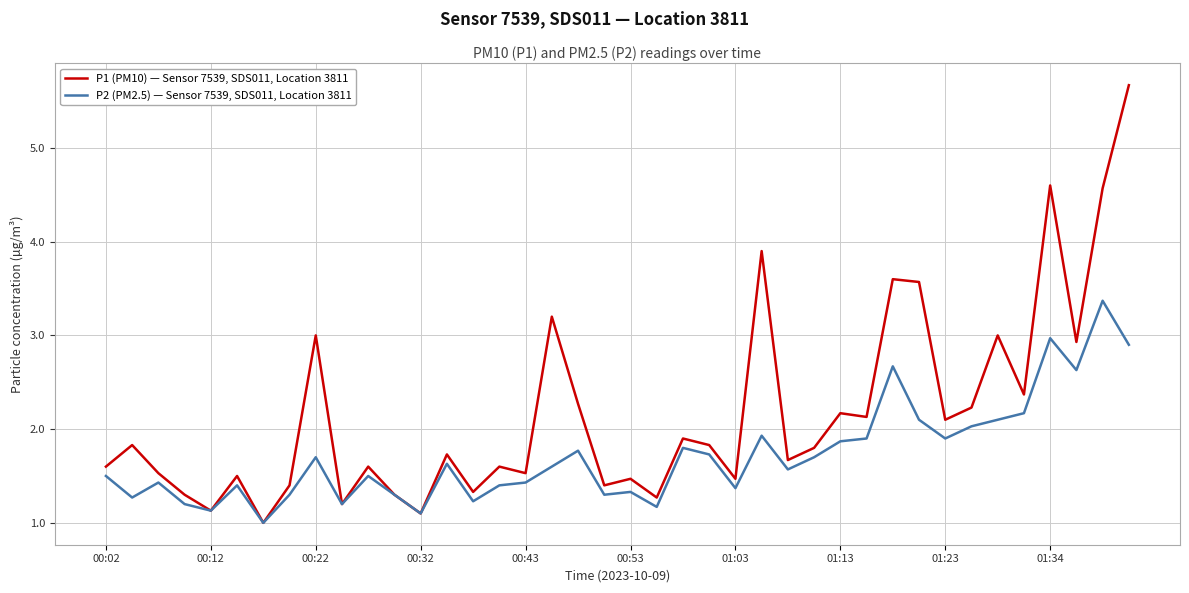

What is the highest value of the P1 (PM10) — Sensor 7539, SDS011, Location 3811 series?

5.7